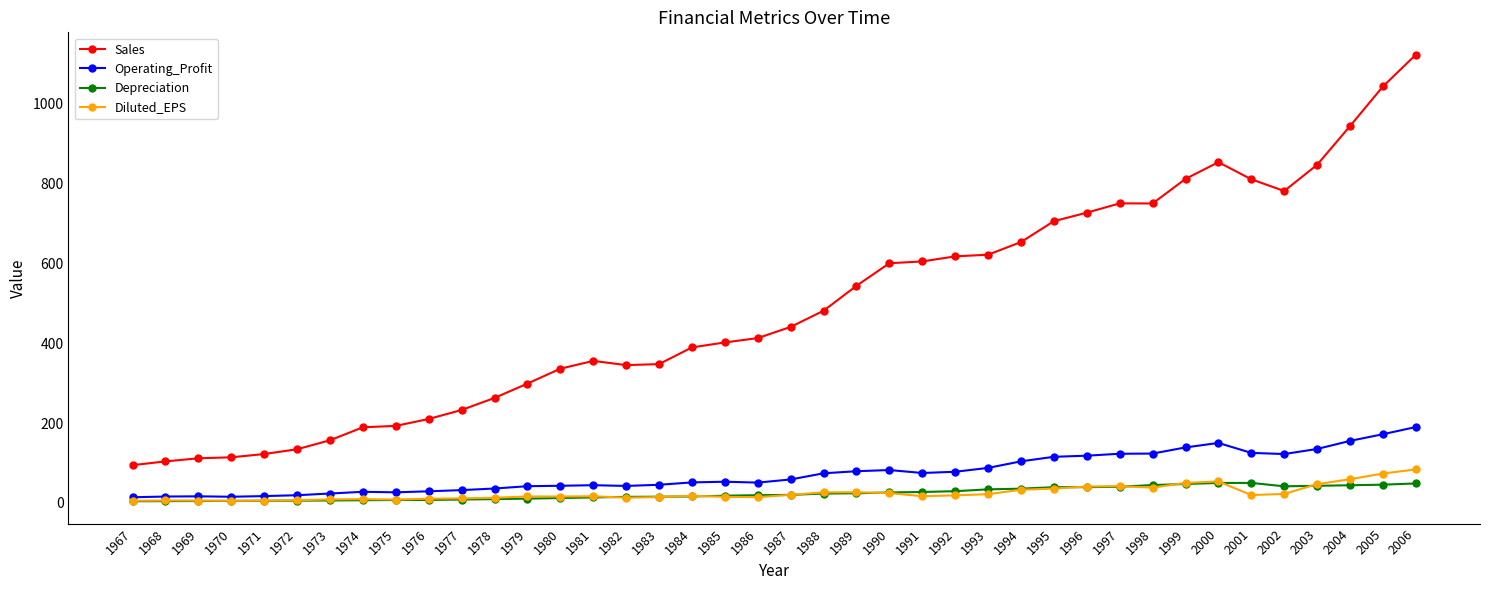

True or false: Sales and Operating_Profit intersect in this chart.

False